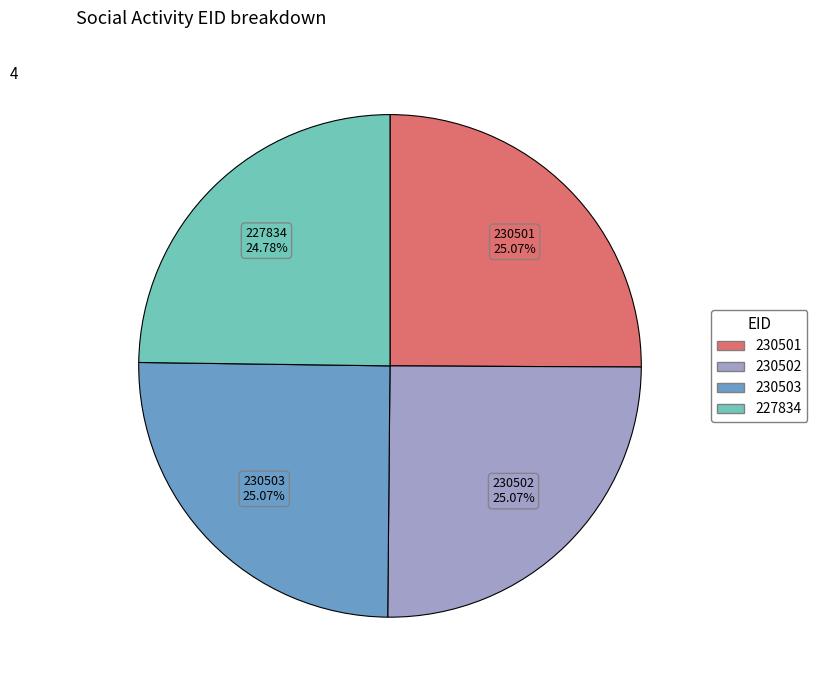

Count the number of slices in the pie.

4